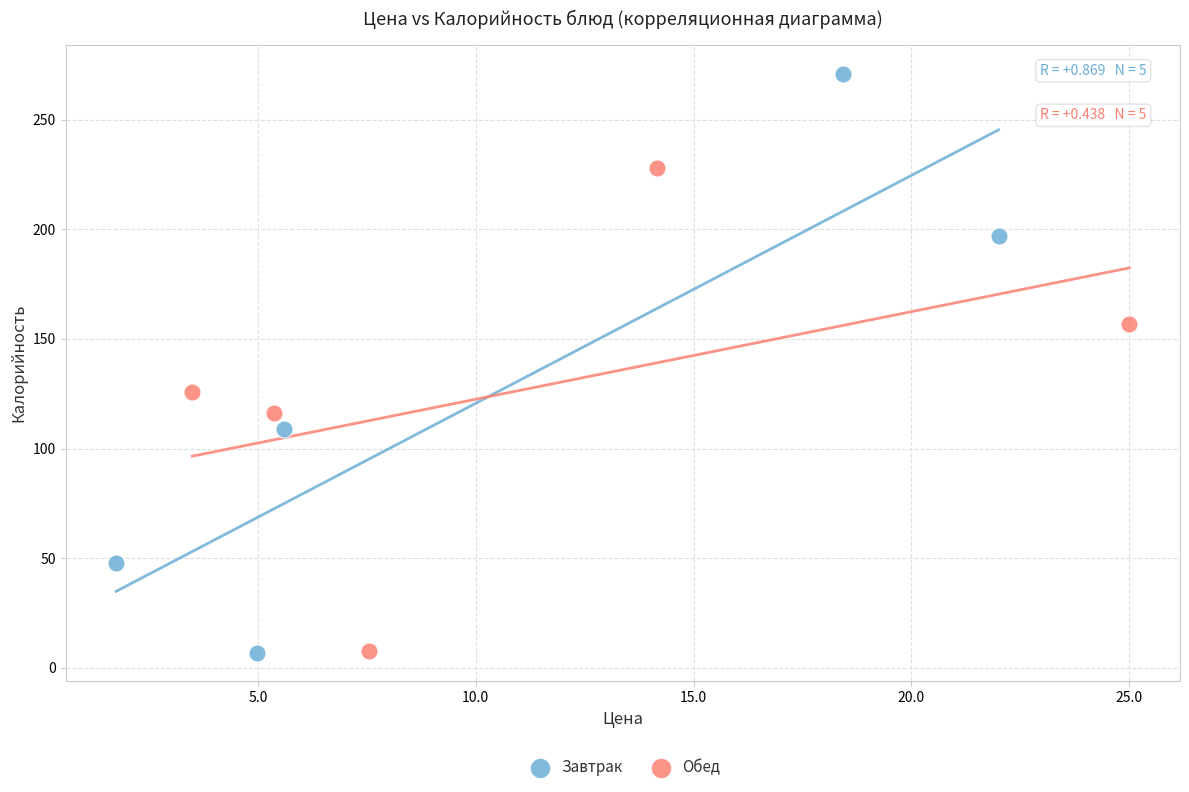

Which series has the largest Y range (max minus min)?

Завтрак